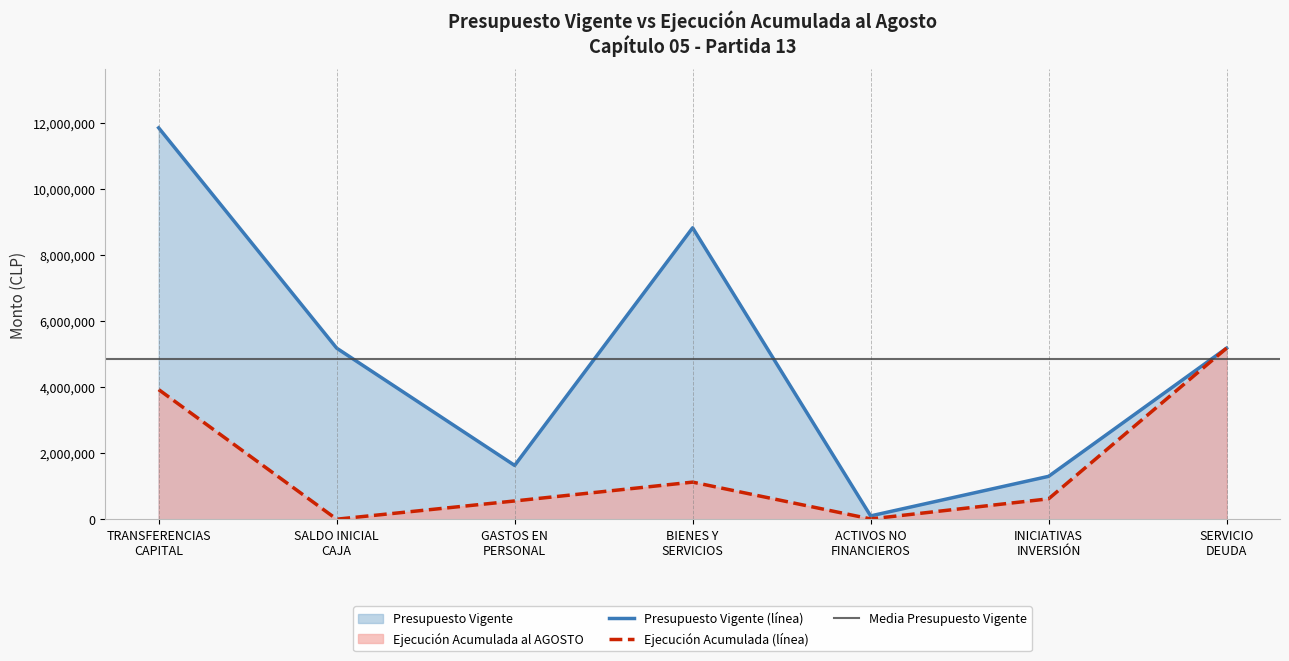

In Presupuesto Vigente, how many points are higher than both neighbors (excluding endpoints)?

1